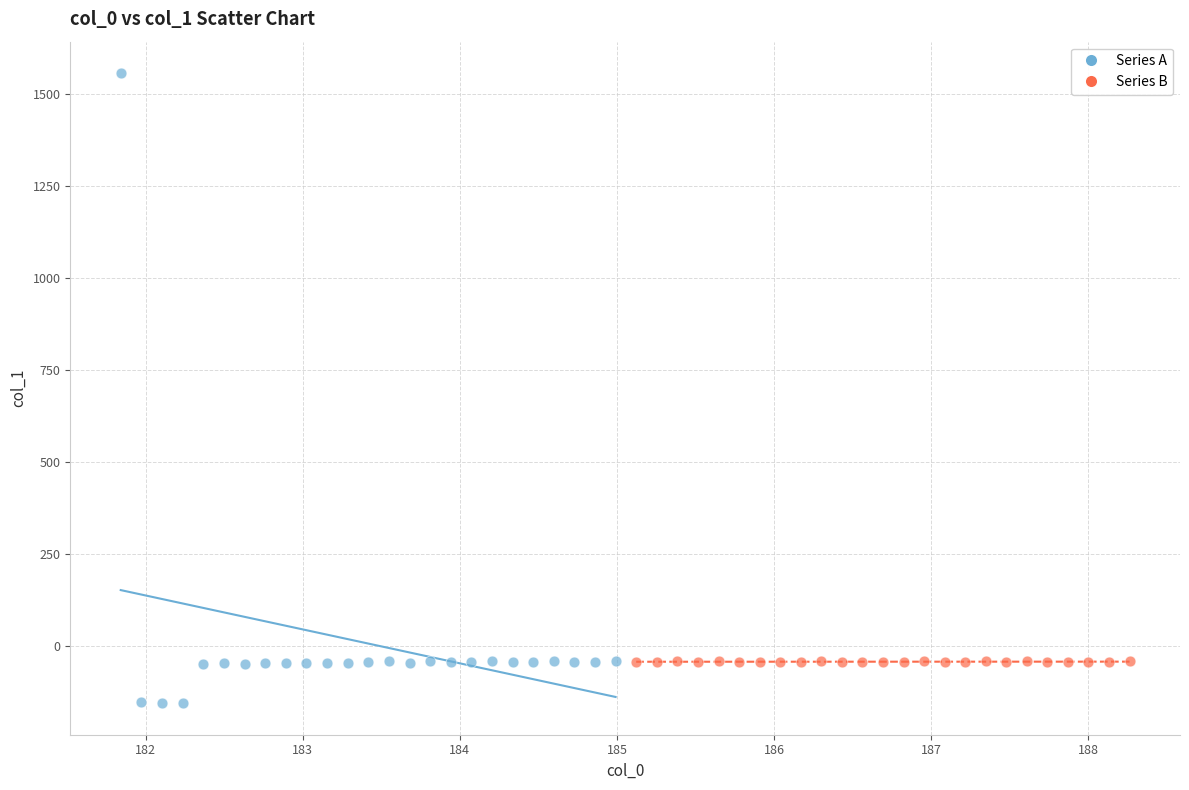

Which series has the largest Y range (max minus min)?

Series A